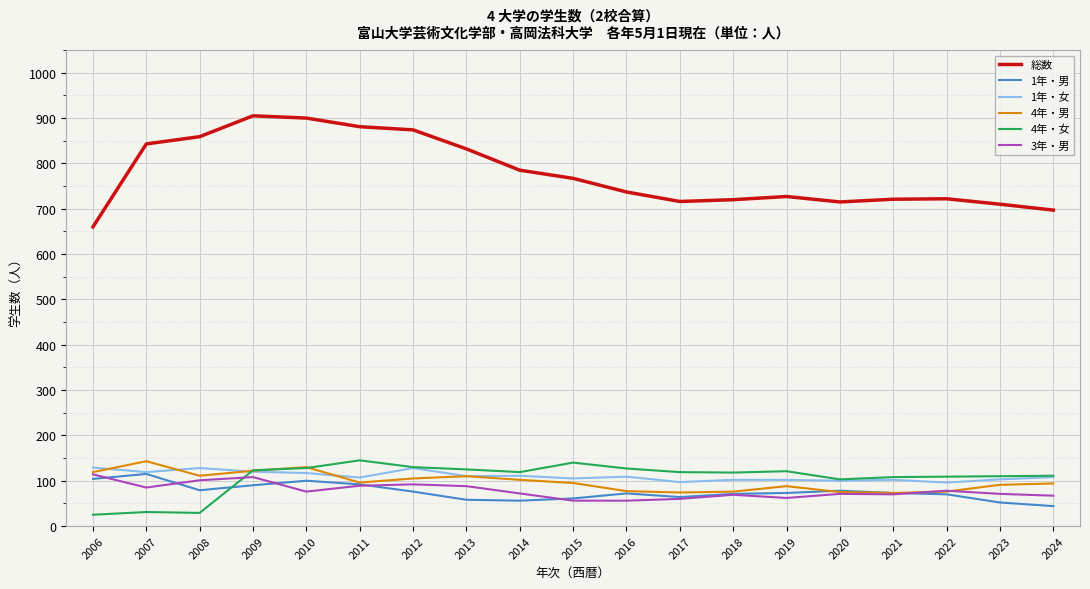

What is the highest value of the 1年・女 series?

129